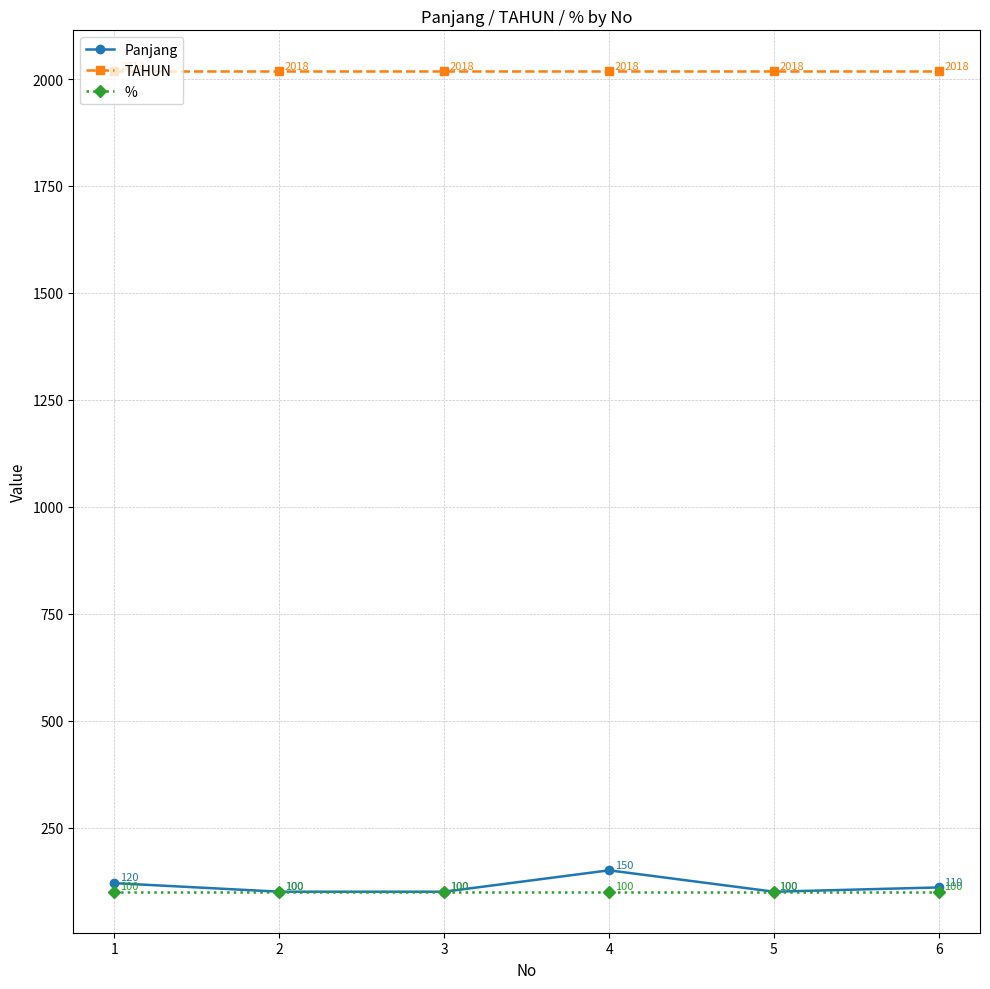

Count the number of data series in this chart.

3